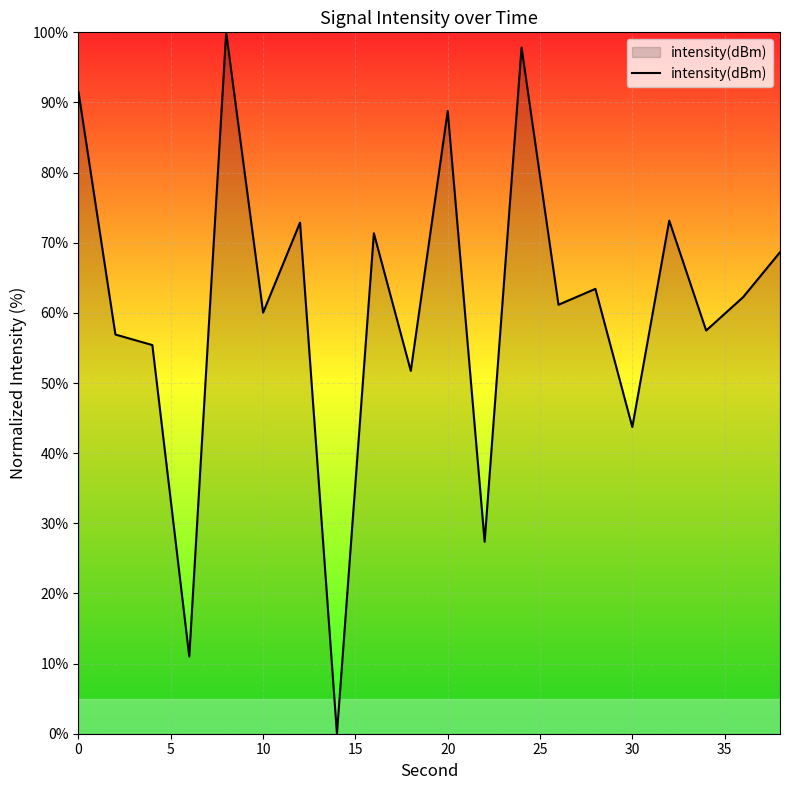

What is the sum of all values?

1214.7